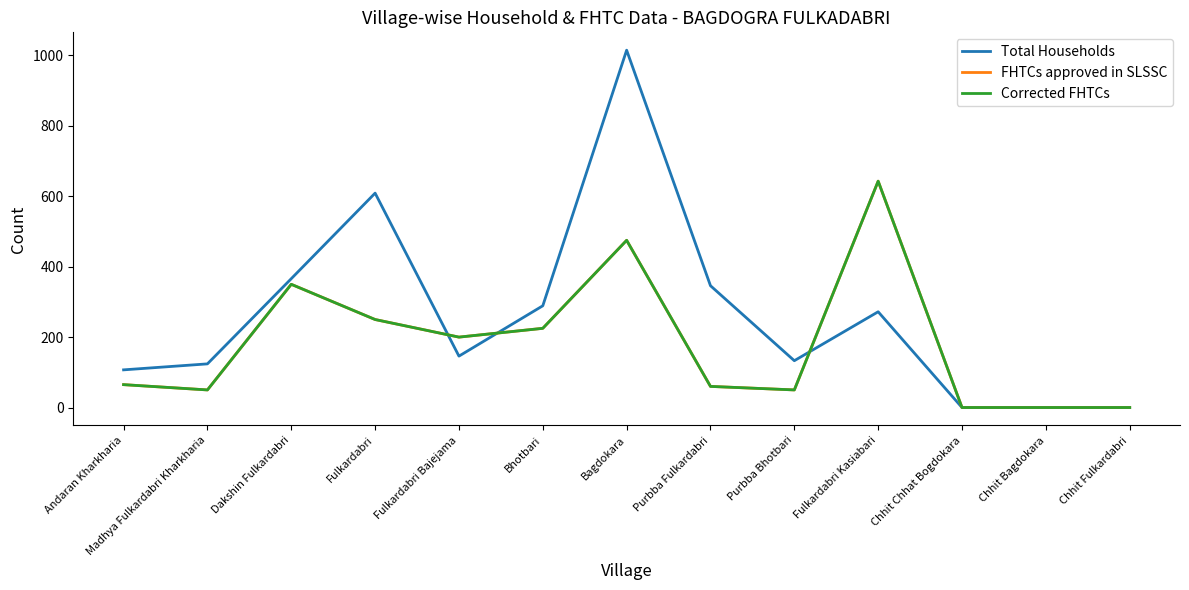

True or false: Corrected FHTCs has a value of 225 at Bhotbari.

True